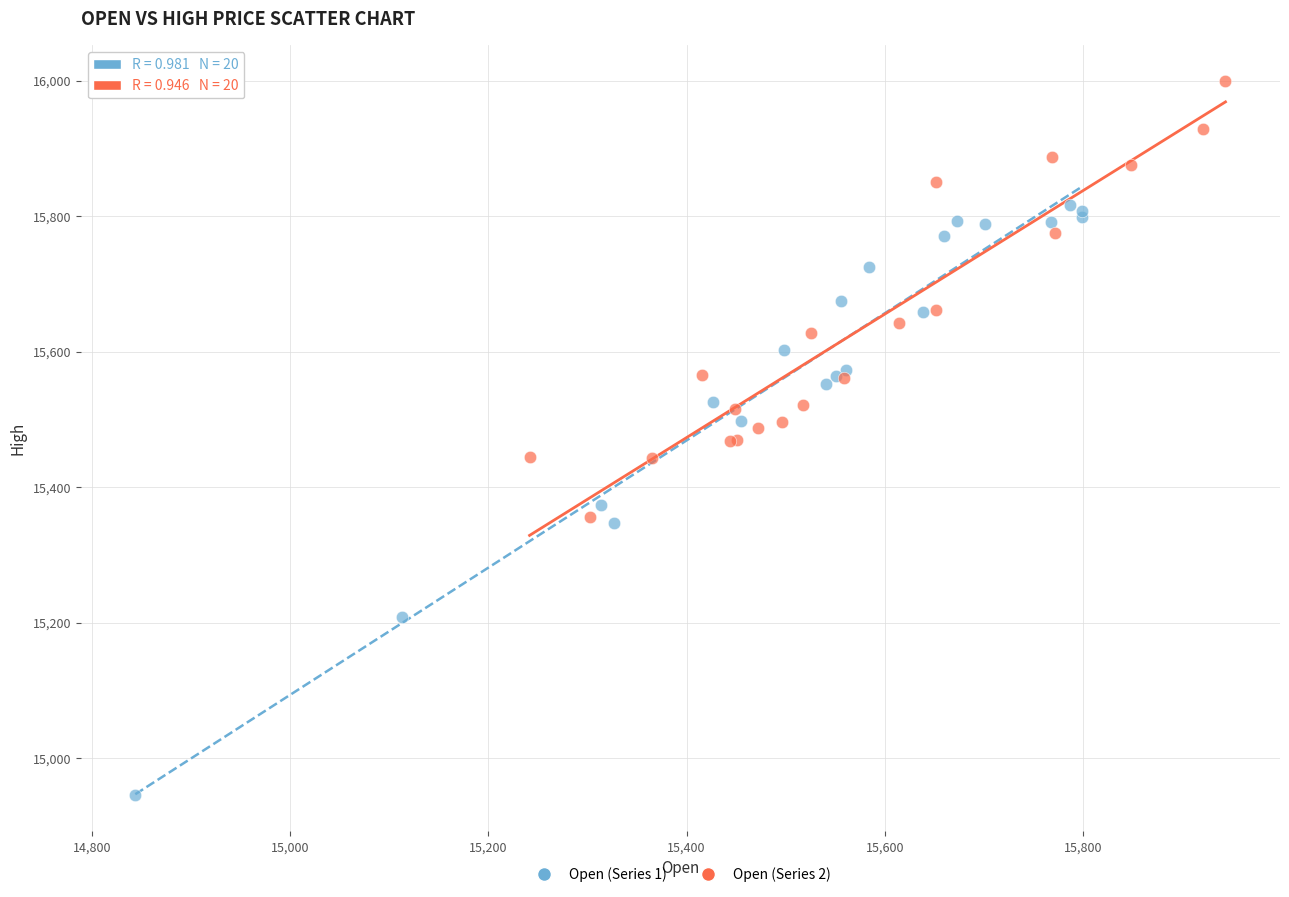

Which series reaches the maximum Y coordinate?

Open (Series 2)